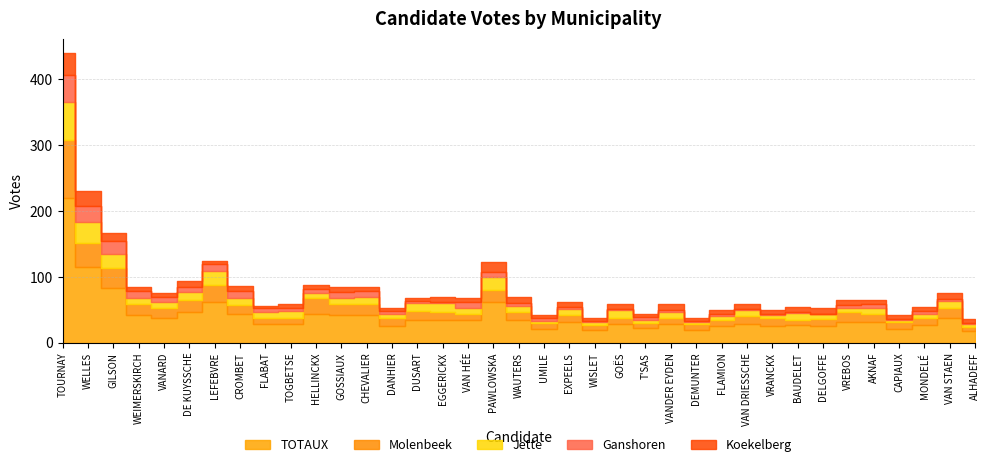

True or false: Koekelberg and Molenbeek intersect in this chart.

False